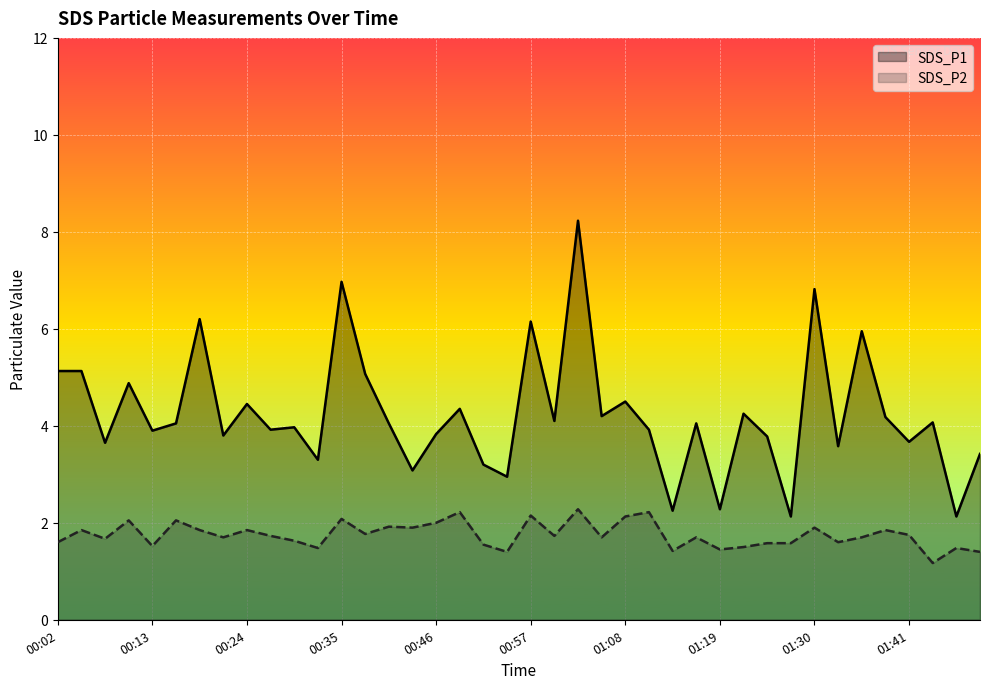

List the series in order of their peak value, highest first.

SDS_P1, SDS_P2